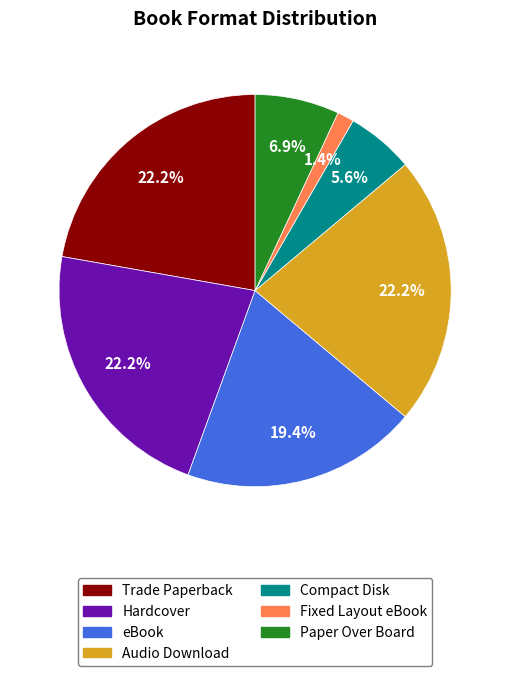

What is the smallest slice in the pie chart?

Fixed Layout eBook